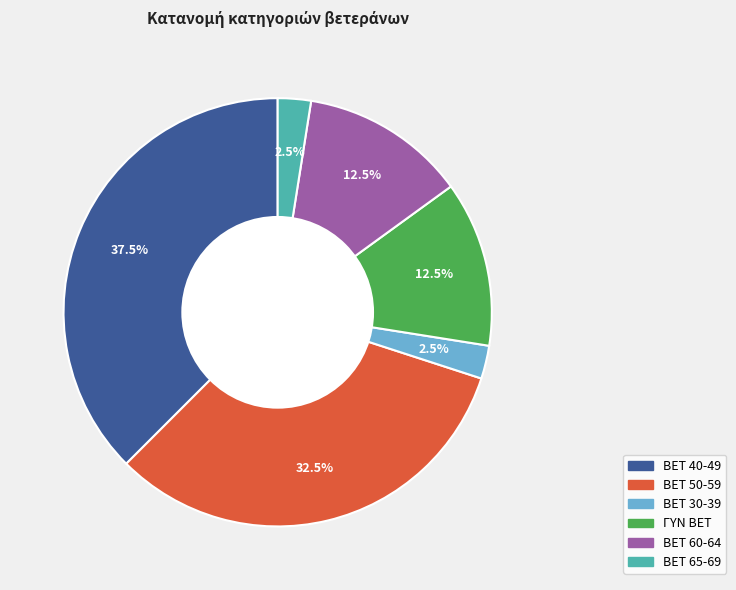

Is there any slice that represents more than half of the pie?

No